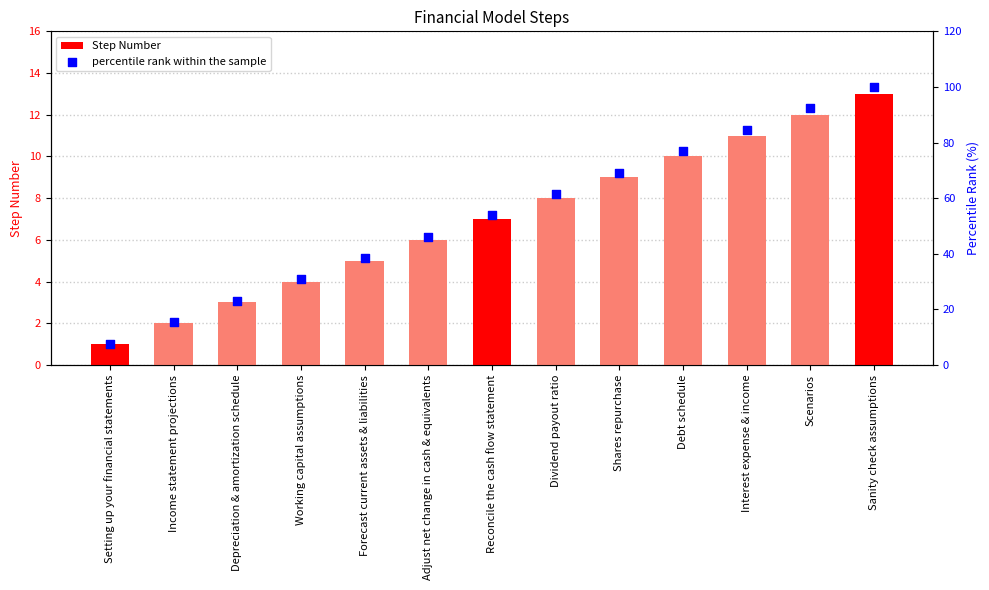

What are all the series names shown in the legend?

Step Number, percentile rank within the sample